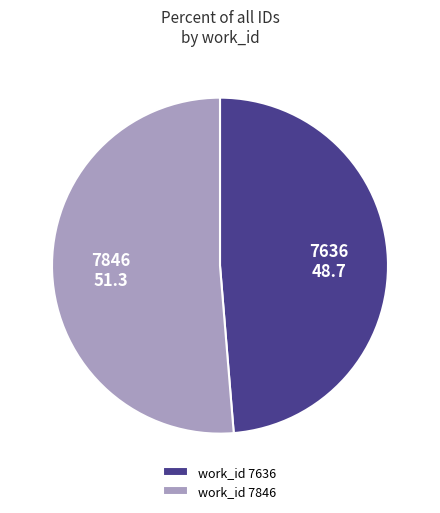

Does 7636 represent more than half of the total?

No